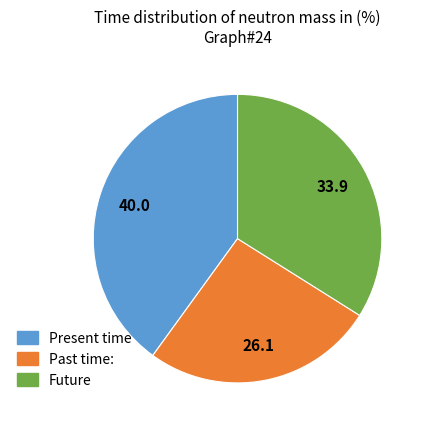

Is there any slice that represents more than half of the pie?

No